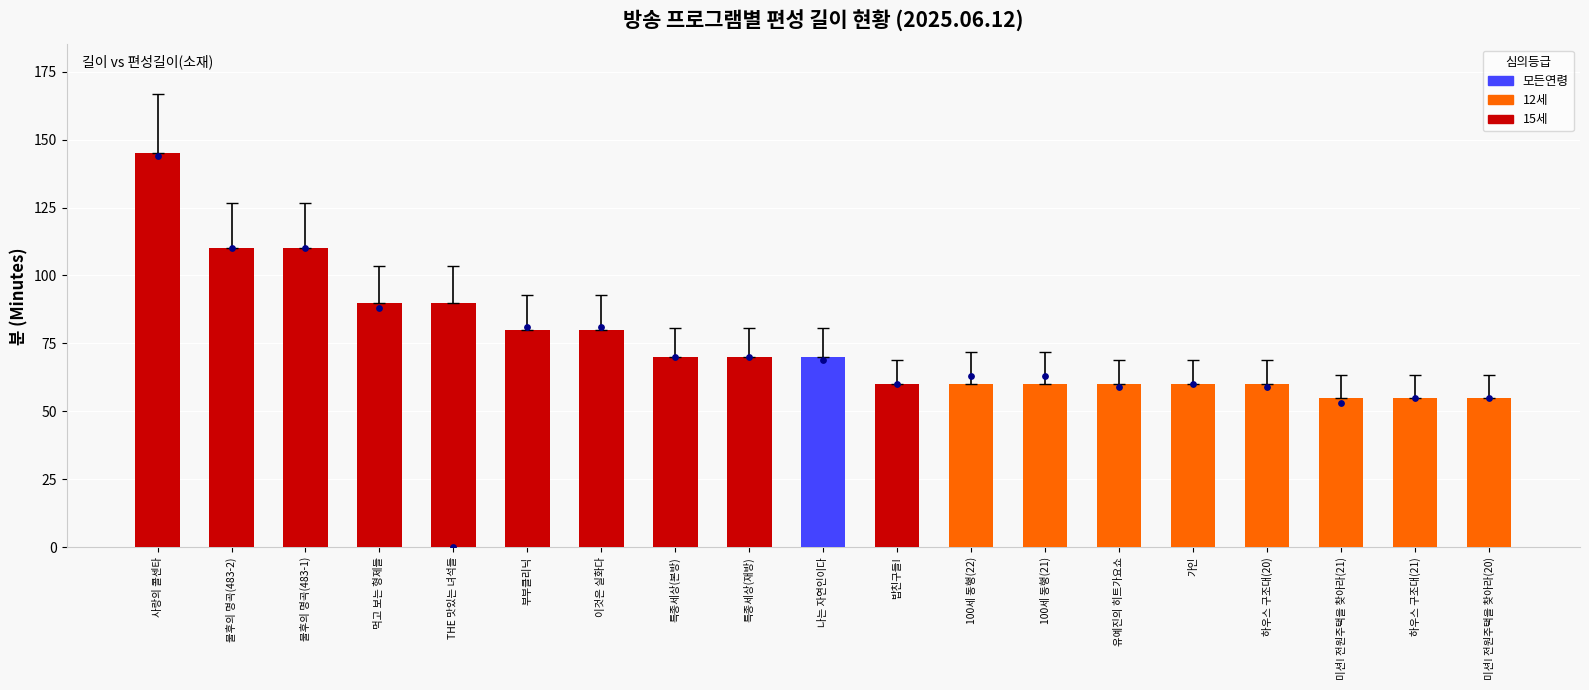

Which series reaches the minimum Y coordinate?

편성길이(소재)